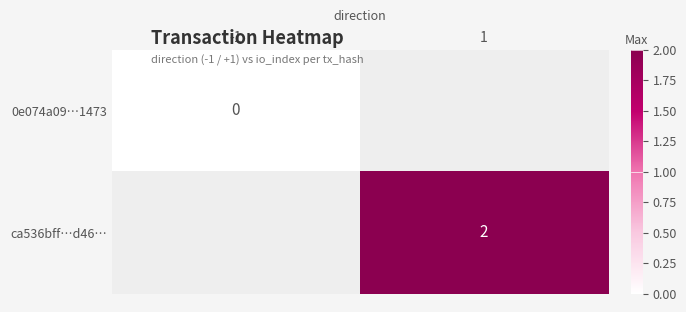

At which category does the chart reach its peak across all series?

1